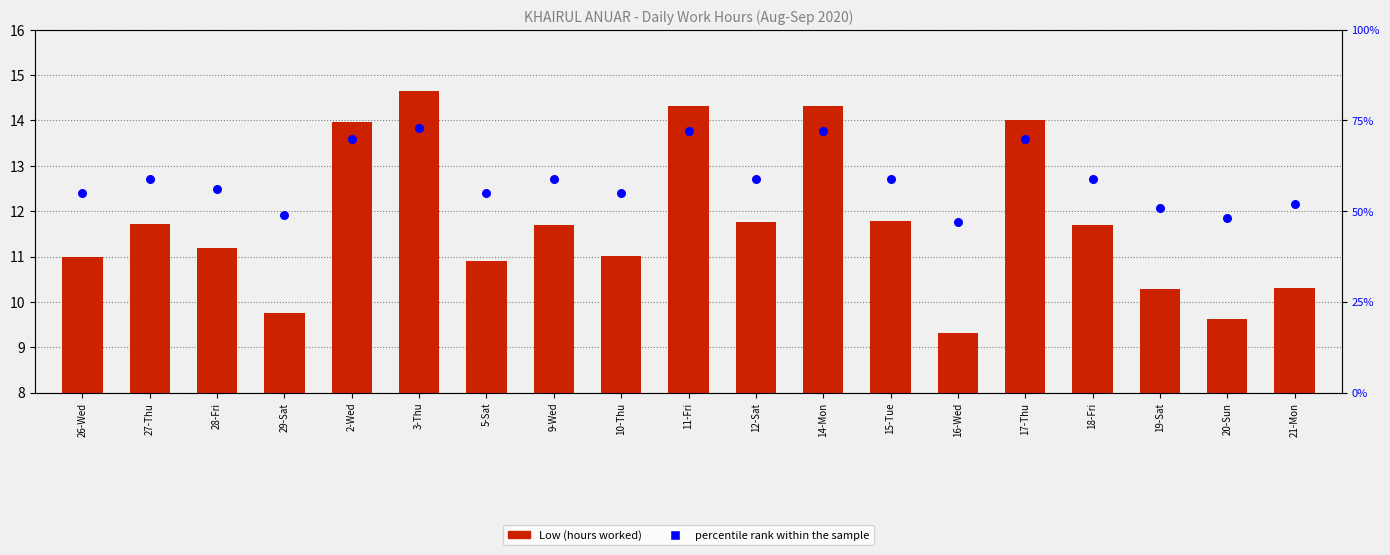

Which series reaches the minimum Y coordinate?

Low (hours worked)